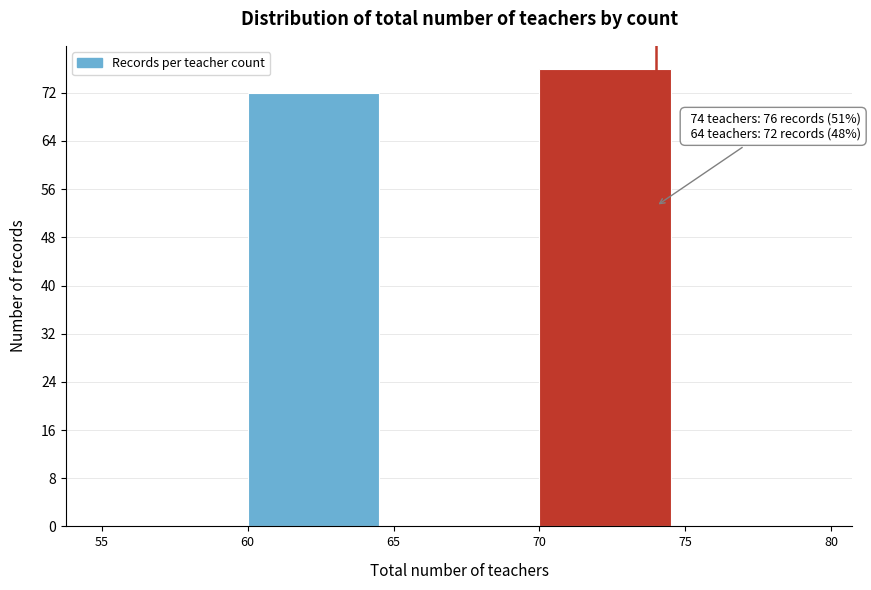

Over which range of the x-axis is the bar tallest?

70 to 75